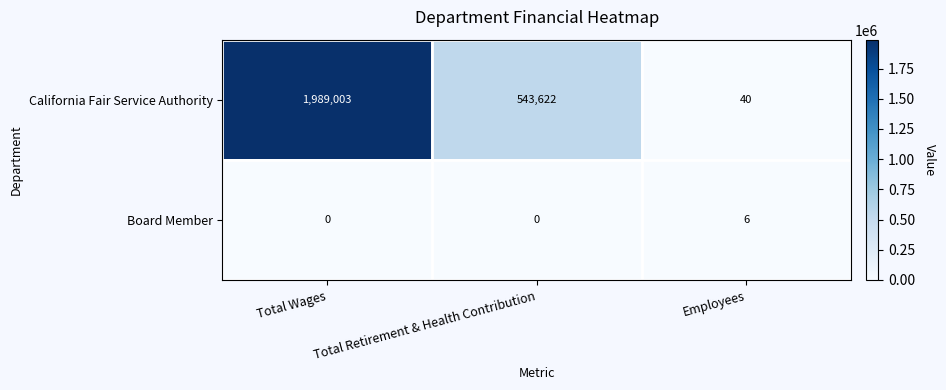

Rank the series by their maximum value, from lowest to highest.

Board Member, California Fair Service Authority